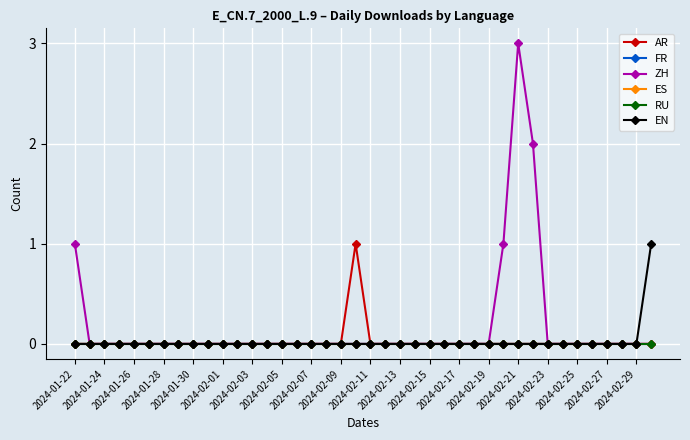

True or false: RU and EN cross at least once.

False